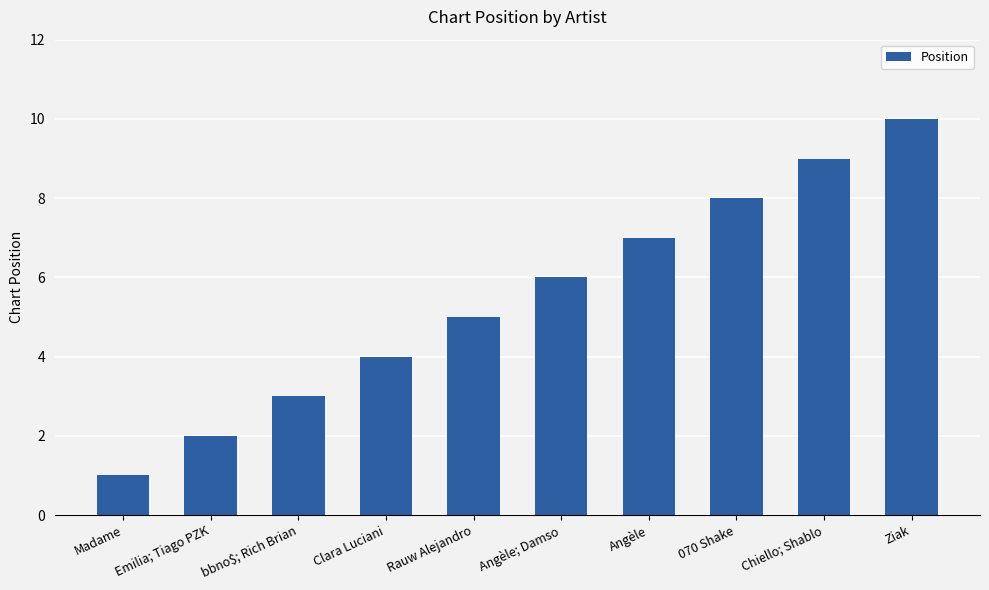

What is the sum of the values at bbno$; Rich Brian and Chiello; Shablo?

12